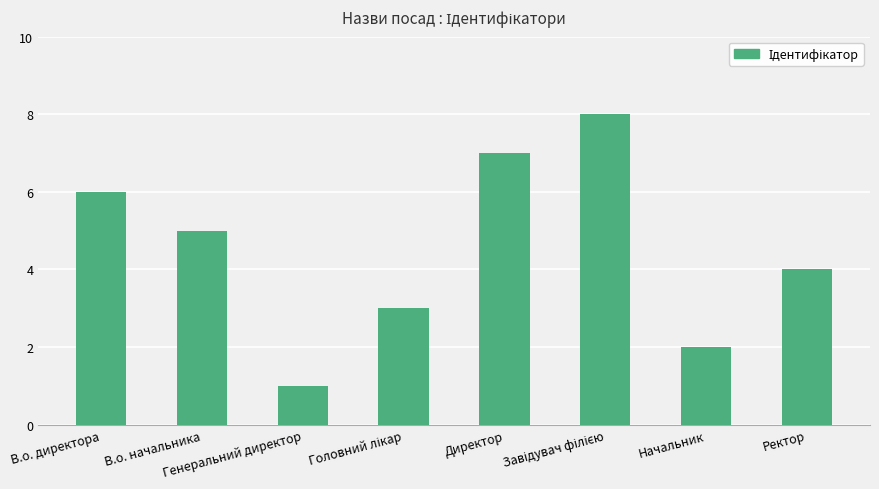

Where is the data nearest to the value 4?

Ректор